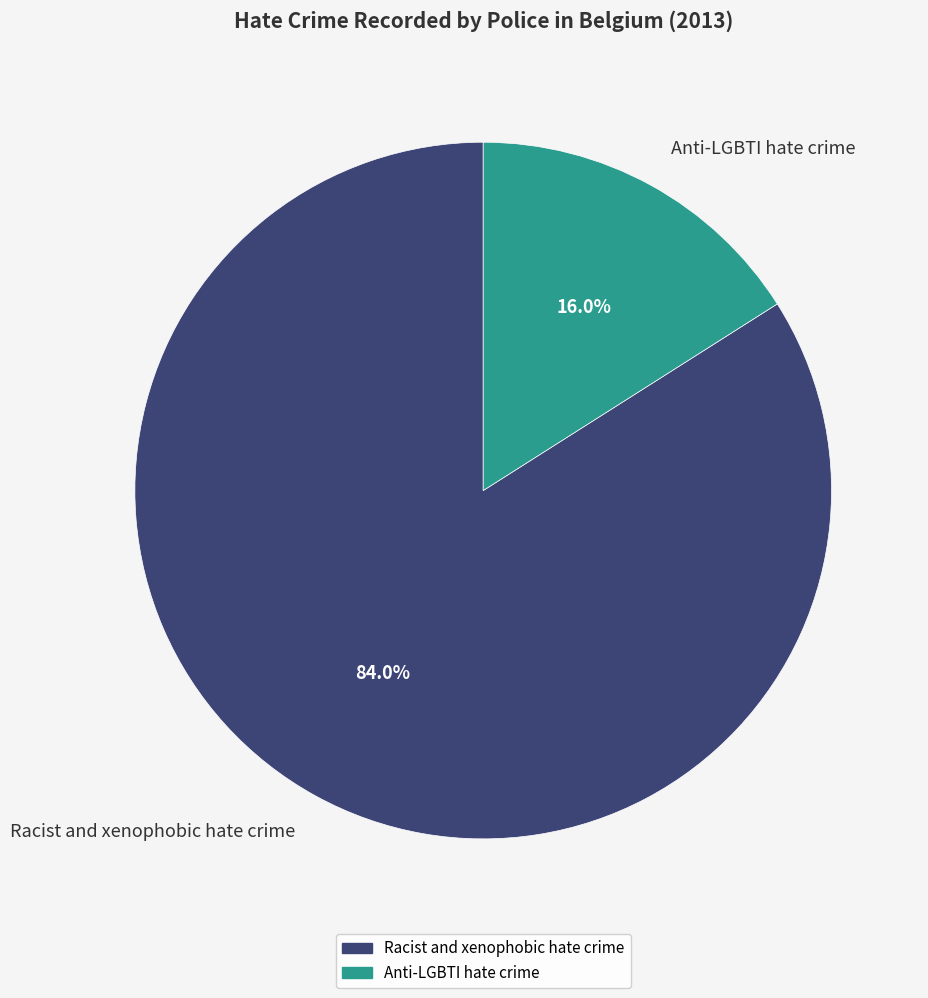

Combined, do Anti-LGBTI hate crime and Racist and xenophobic hate crime account for over 50%?

Yes